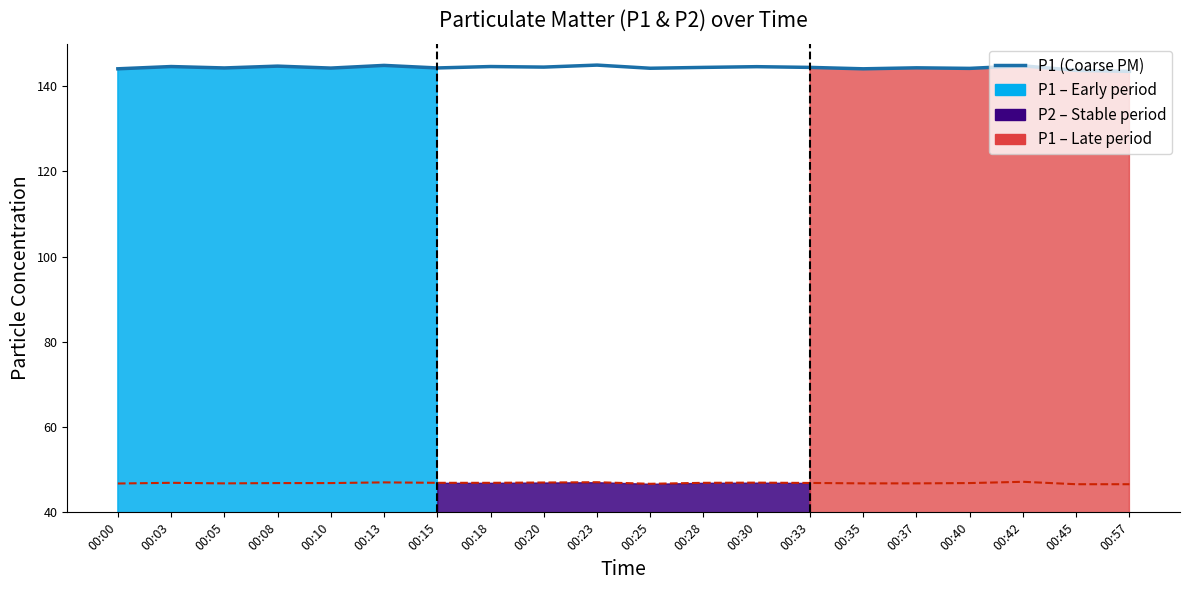

What is the average value of the P1 (Coarse PM) series?

144.4